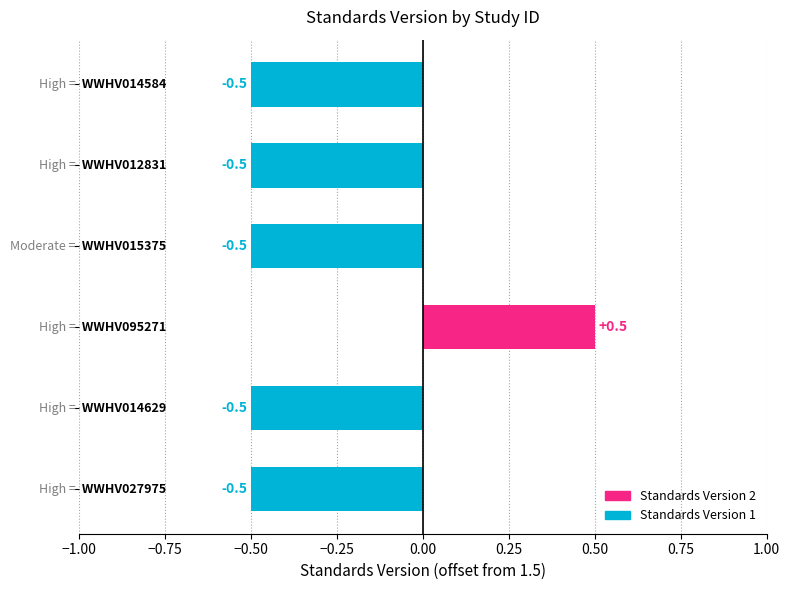

What is the sum of all values?

-2.0